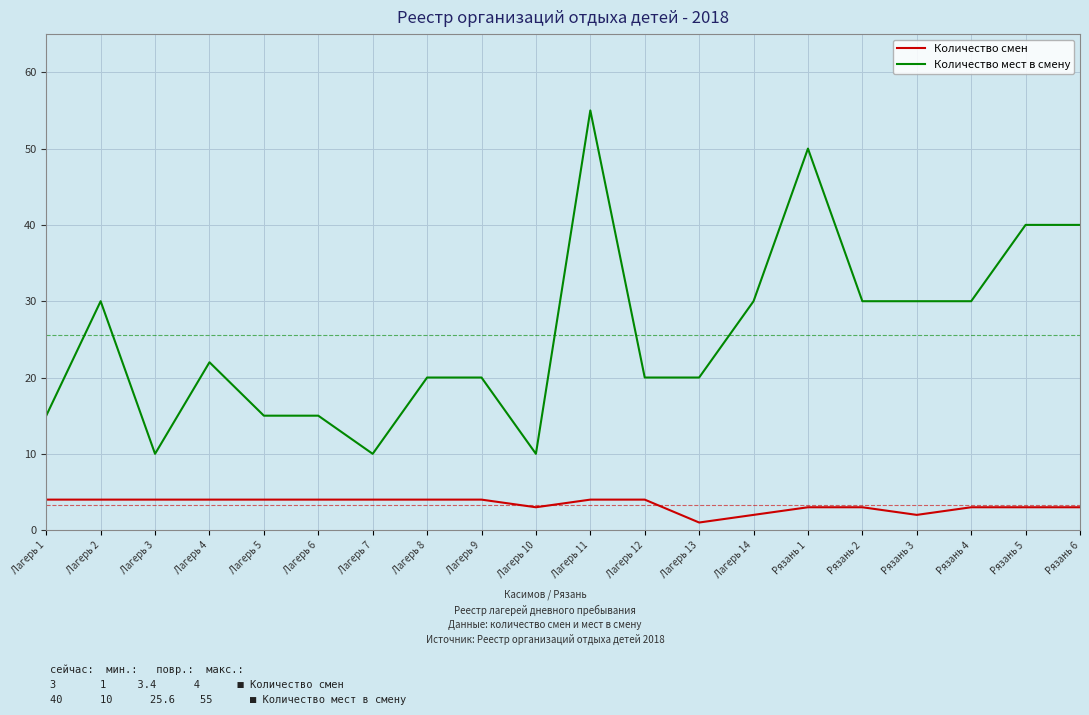

How many values in the Количество мест в смену series are below 22?

10